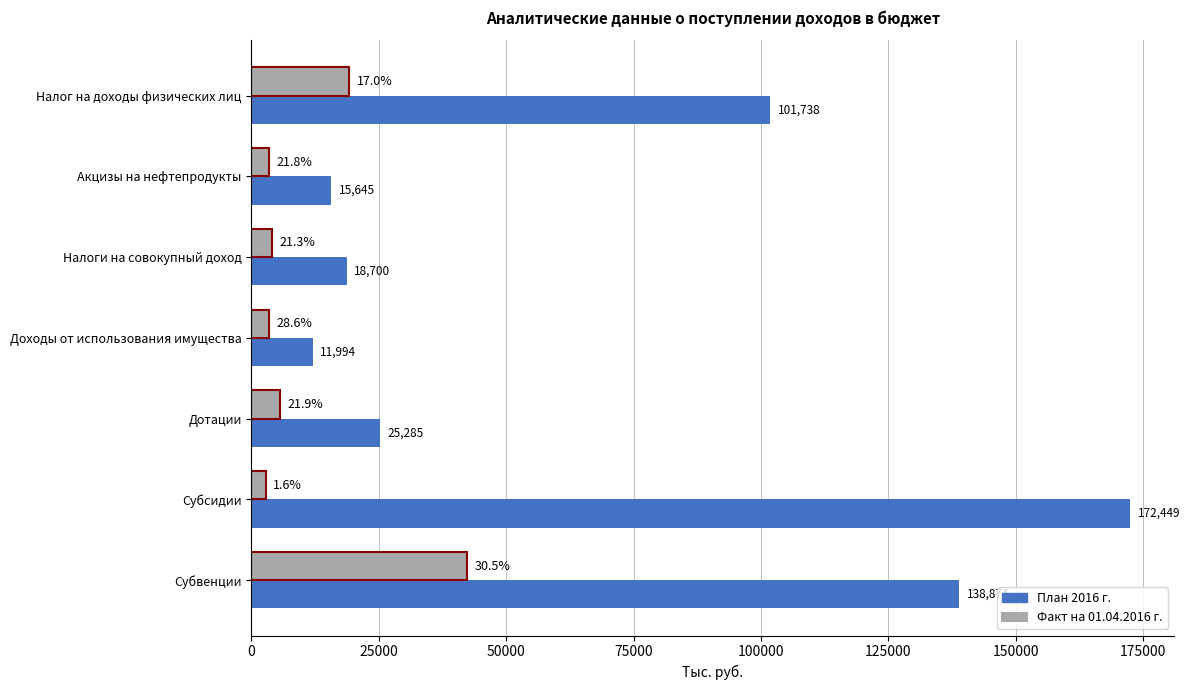

Count the number of data series in this chart.

2